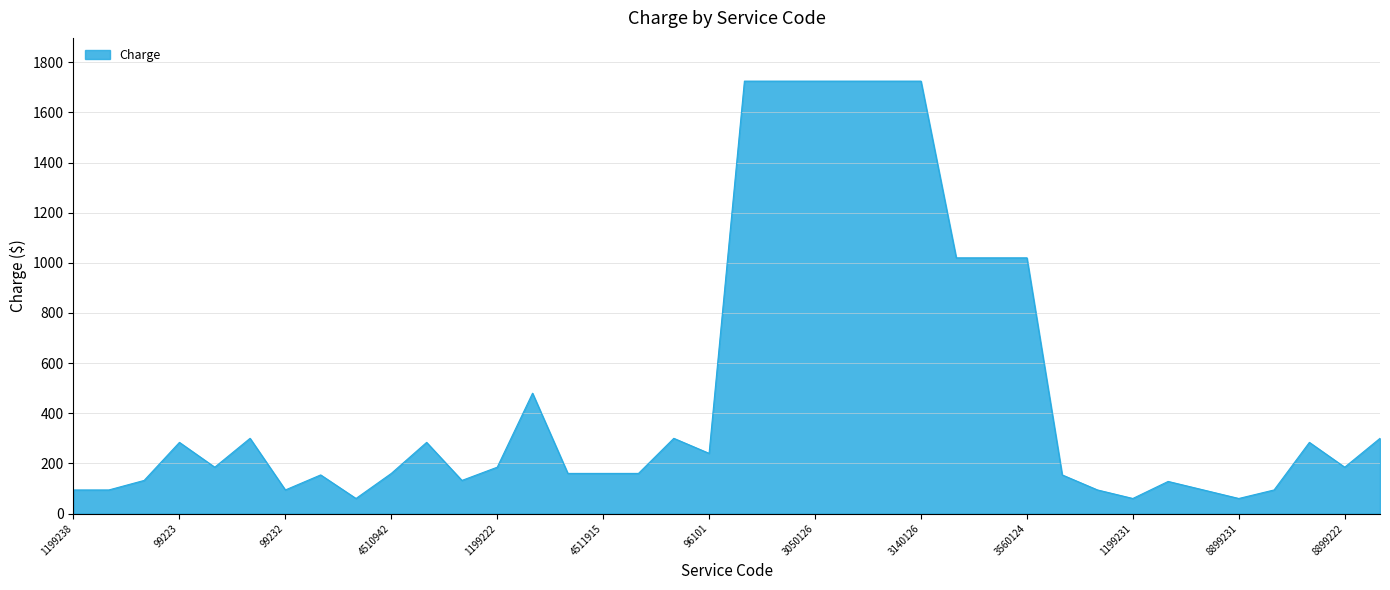

What is the minimum value shown in the chart?

60.0